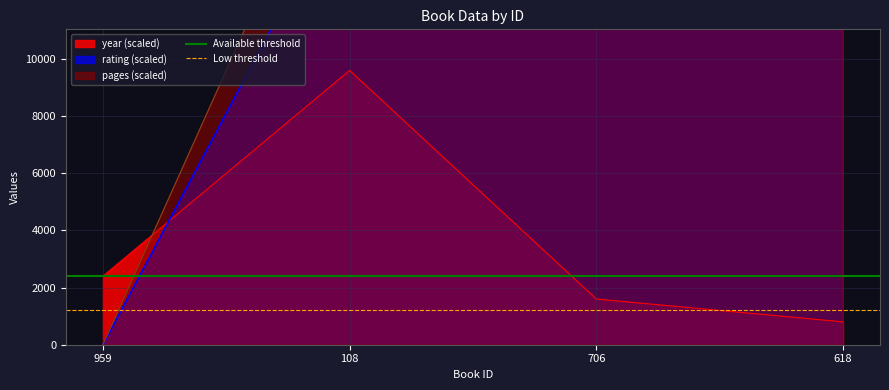

Where is Low threshold nearest to the value 1200?

959